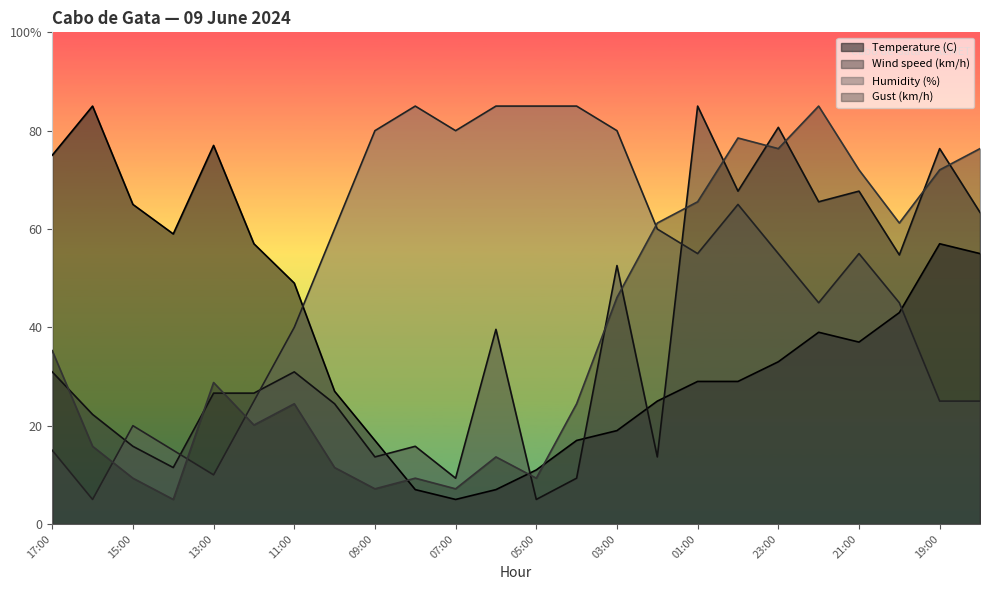

What is the lowest value of the Humidity (%) series?

5.0